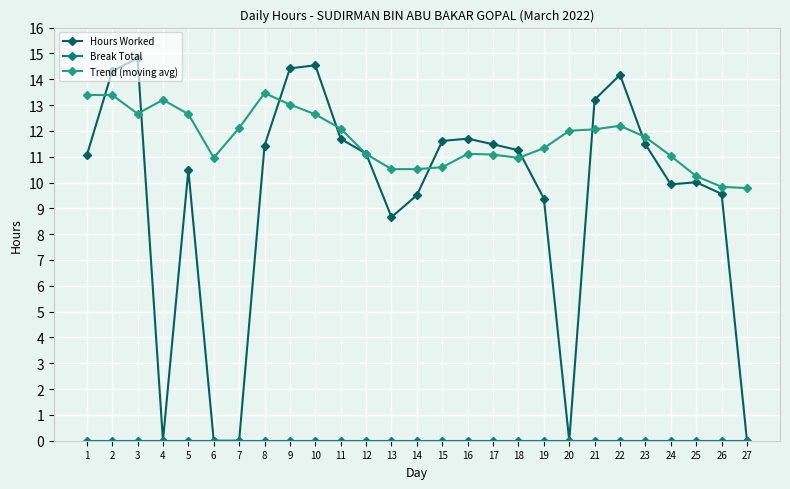

Which series has the largest total across all categories?

Trend (moving avg)